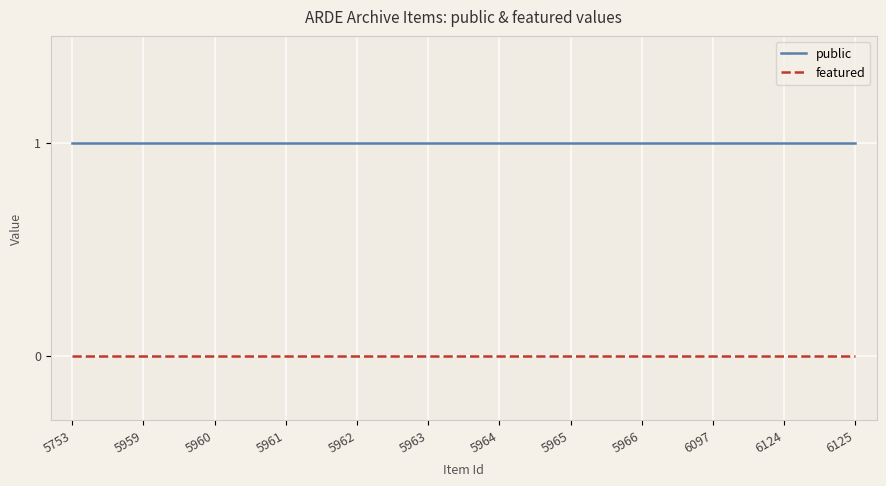

Rank the series at 5966 from highest to lowest value.

public, featured